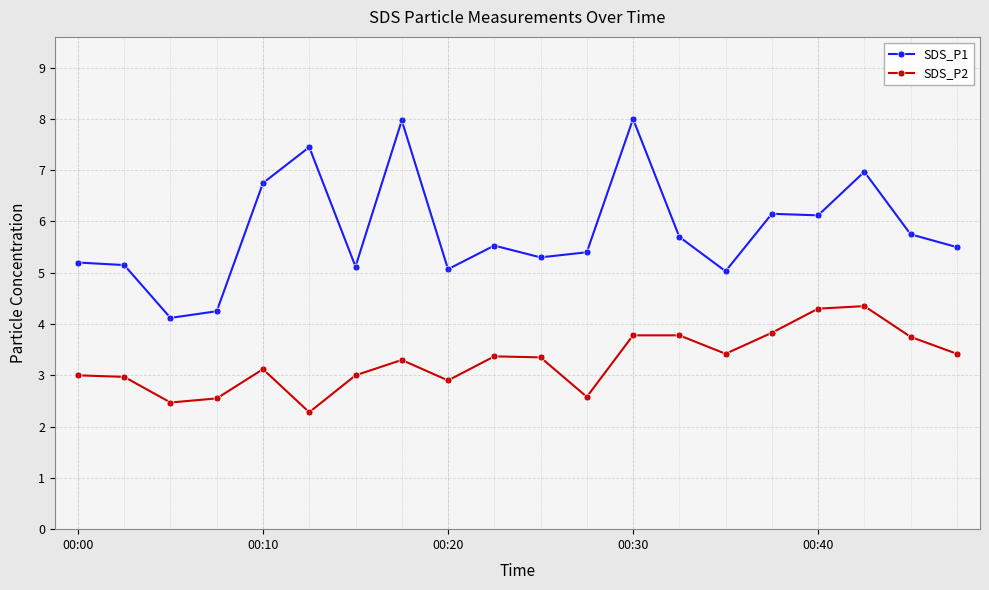

How many data points does each series have?

20